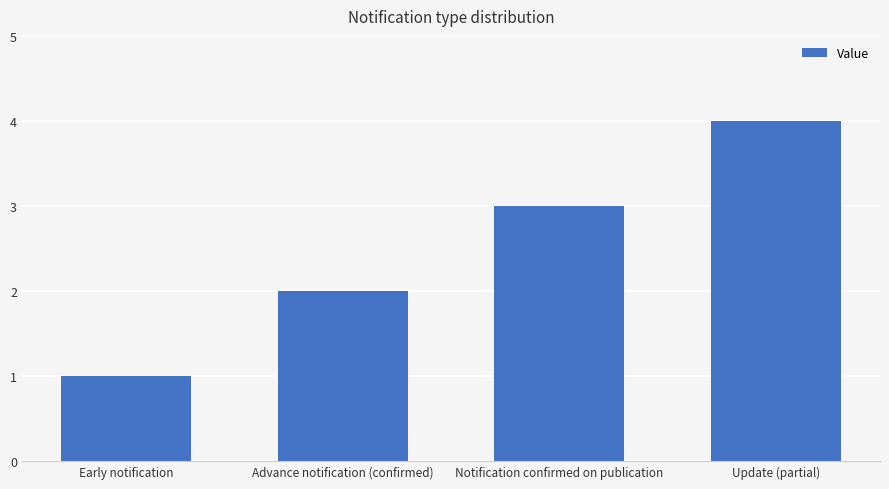

Rank the categories by value from highest to lowest.

Update (partial), Notification confirmed on publication, Advance notification (confirmed), Early notification